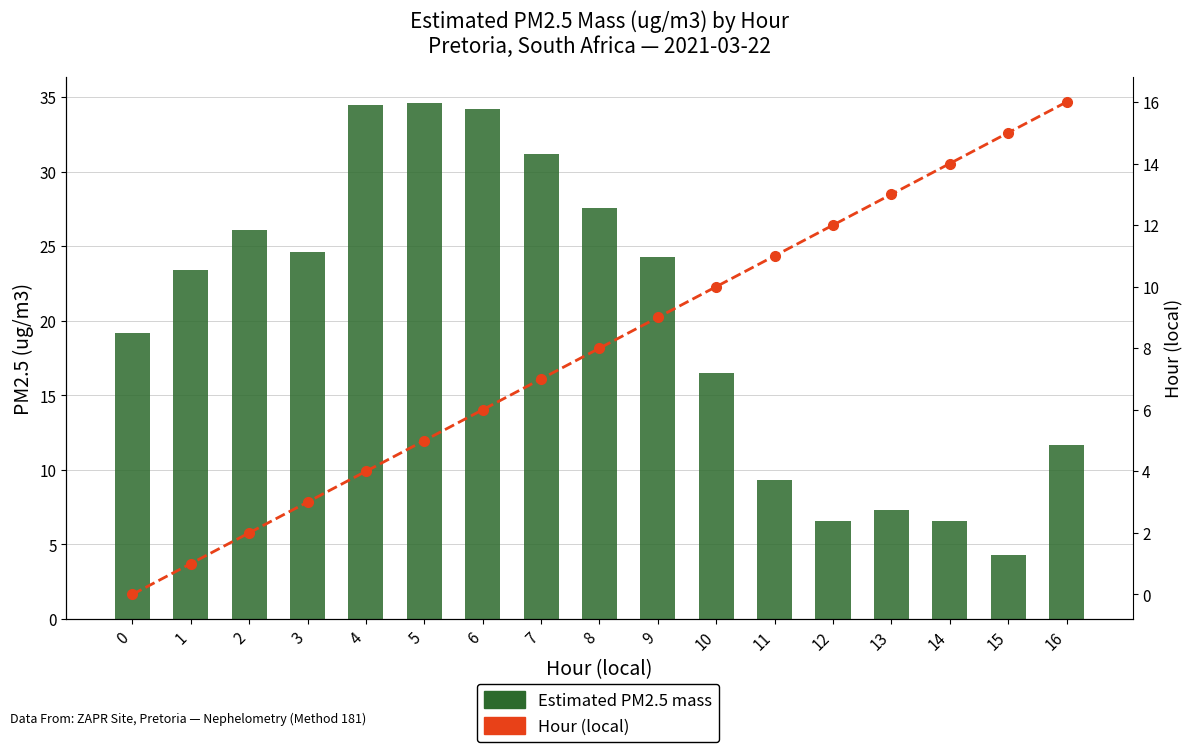

List the labels in order of Hour (local) value, smallest first.

0, 1, 2, 3, 4, 5, 6, 7, 8, 9, 10, 11, 12, 13, 14, 15, 16